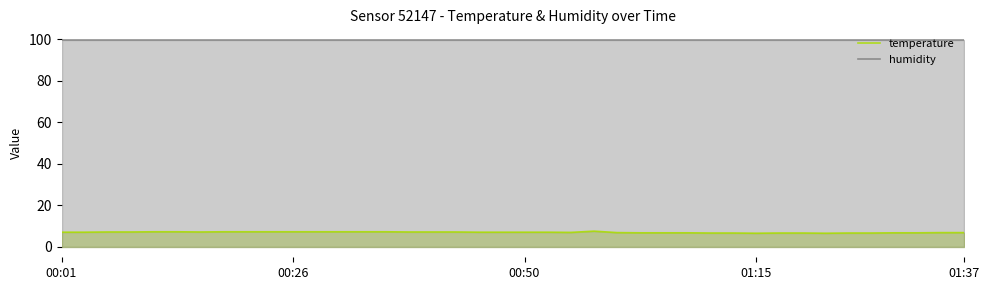

What is the difference between the highest and lowest values at 28?

93.2